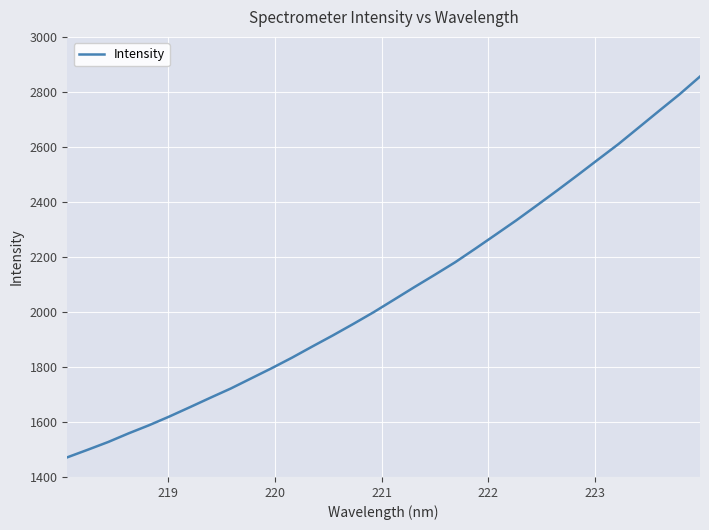

Does the chart display data point markers on the line(s)?

No